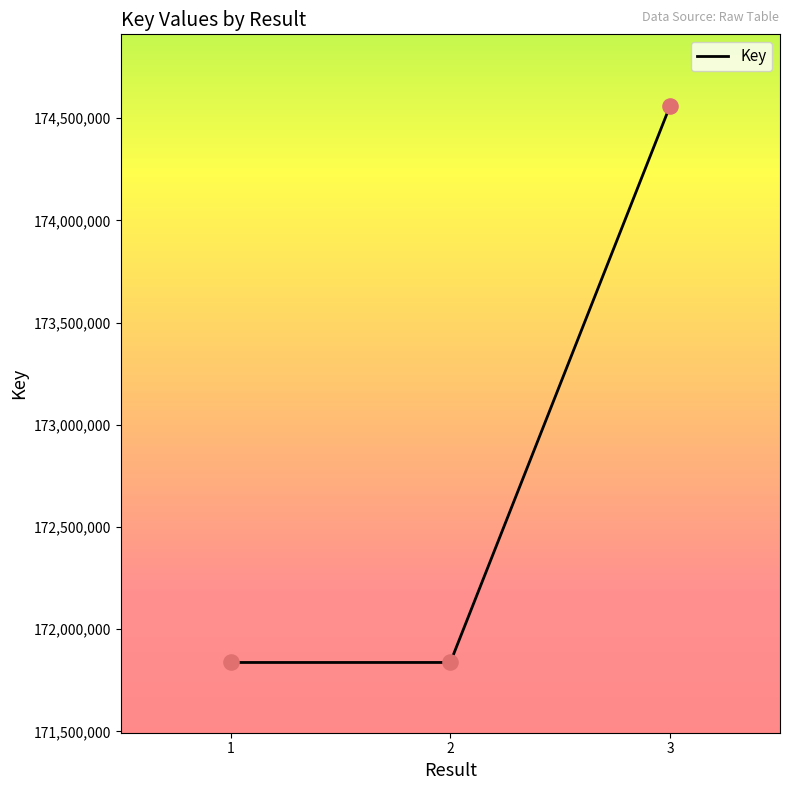

Which has a higher value, 2 or 3?

3